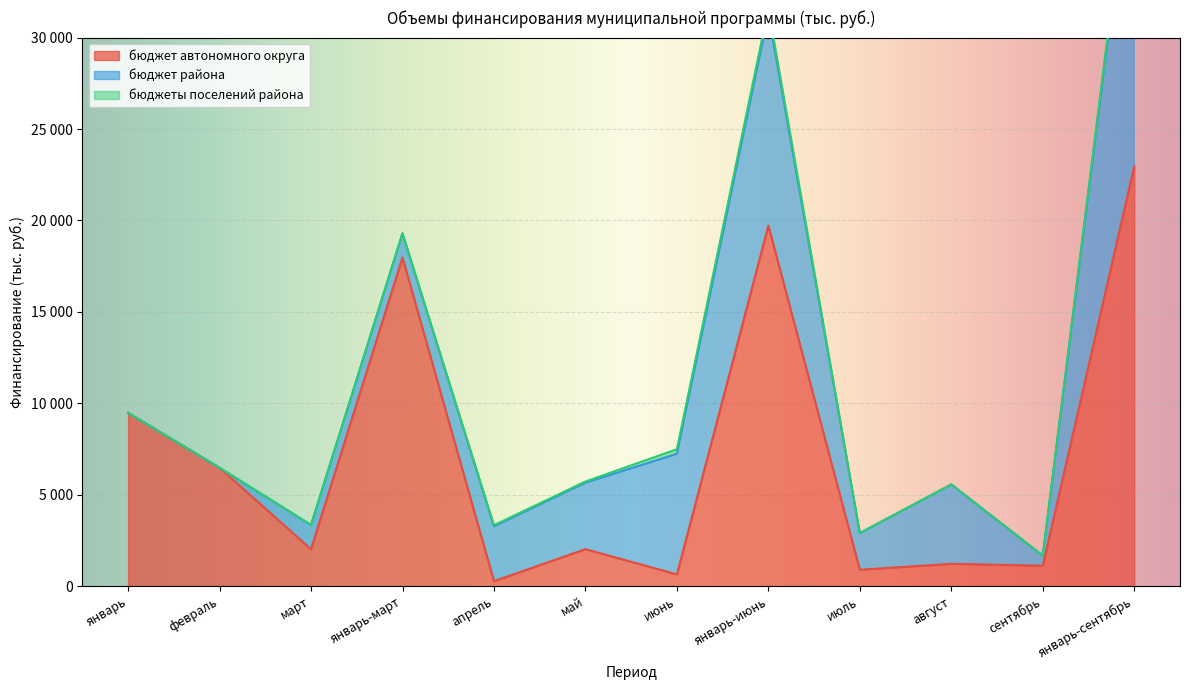

How many data points in бюджеты поселений района are less than 315?

3